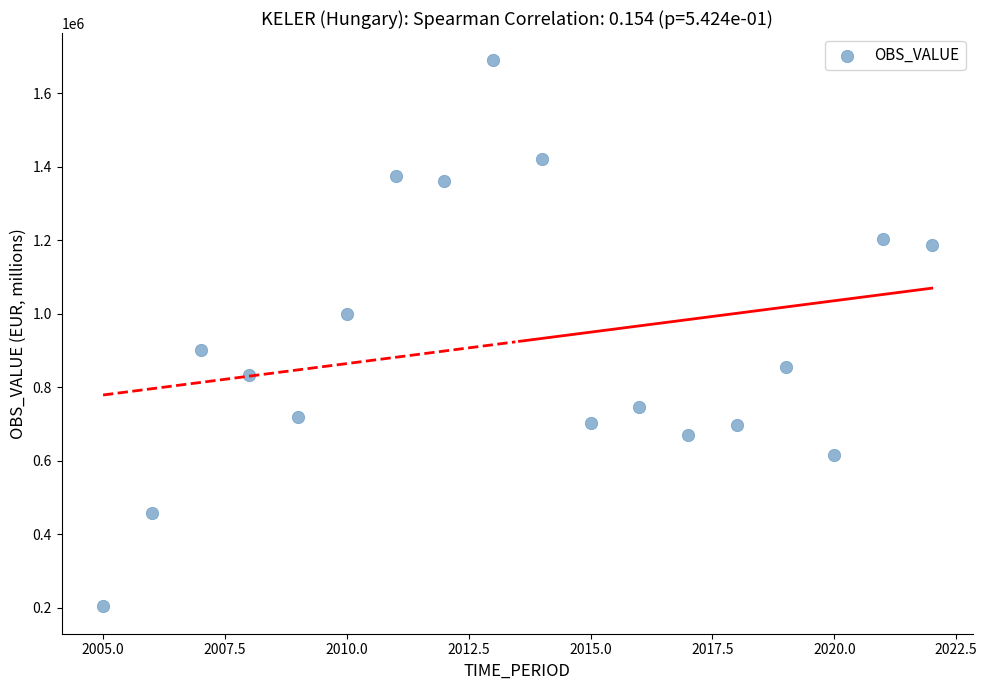

What is the range of Y values (max minus min)?

1486070.0